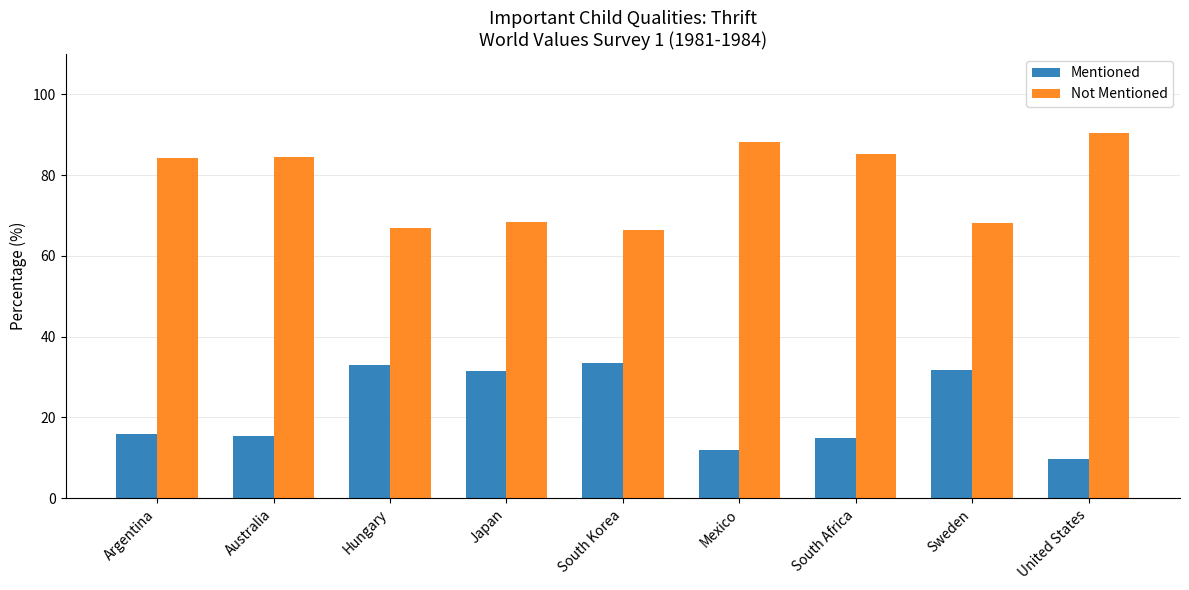

How many series are shown in this chart?

2